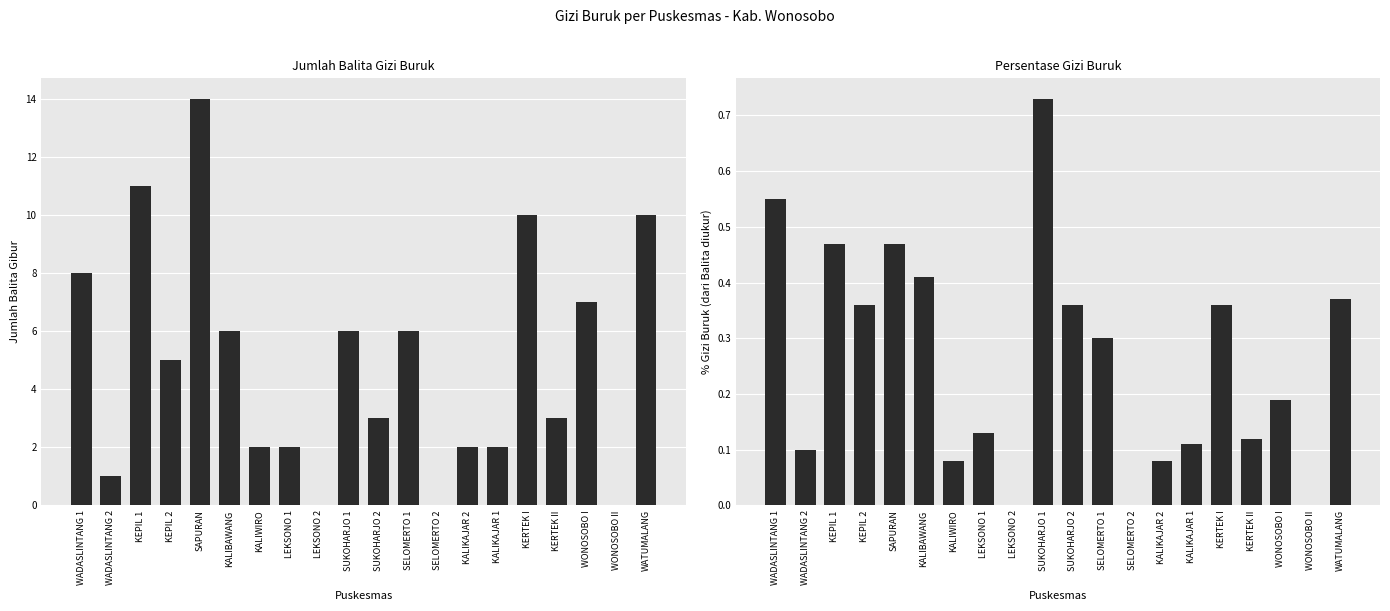

Are the bars horizontal?

No